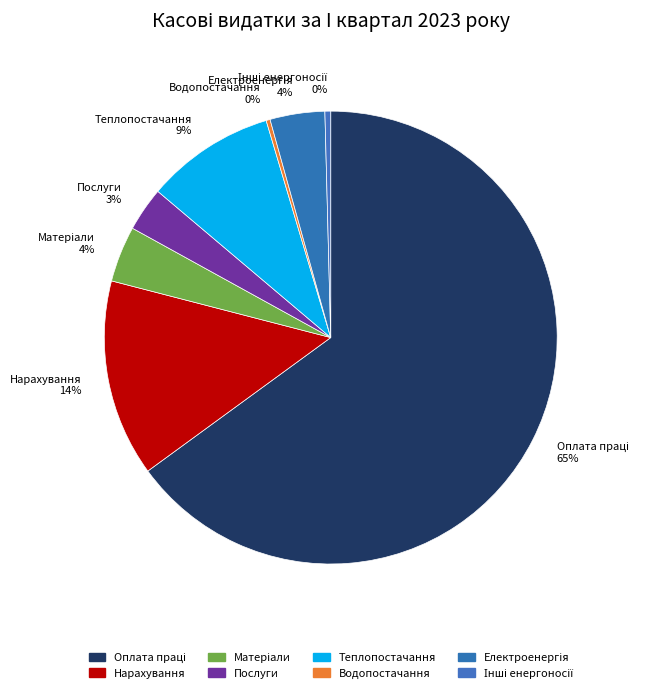

Count the number of slices in the pie.

8